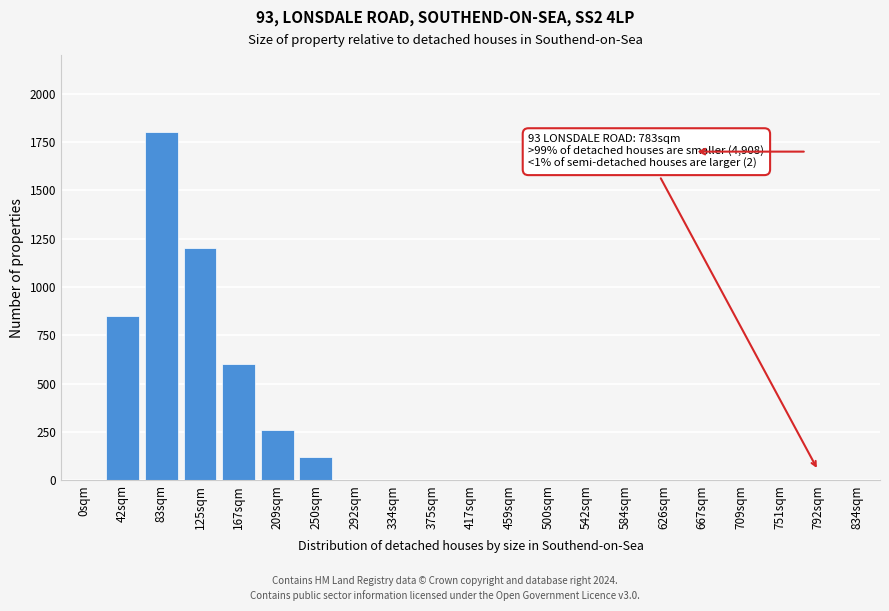

Reading left to right, what are all the values shown in this chart?

0sqm=0	42sqm=850	83sqm=1800	125sqm=1200	167sqm=600	209sqm=260	250sqm=120	292sqm=0	334sqm=0	375sqm=0	417sqm=0	459sqm=0	500sqm=0	542sqm=0	584sqm=0	626sqm=0	667sqm=0	709sqm=0	751sqm=0	792sqm=0	834sqm=0